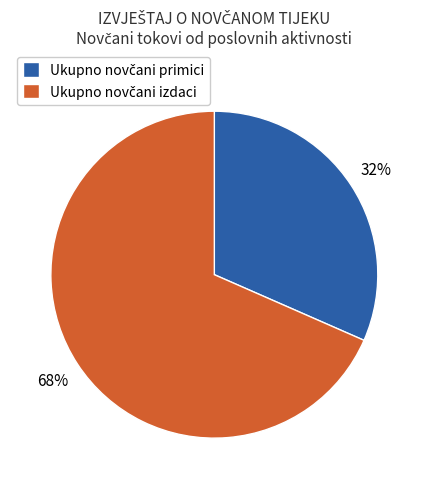

Is there a majority slice in this chart?

Yes